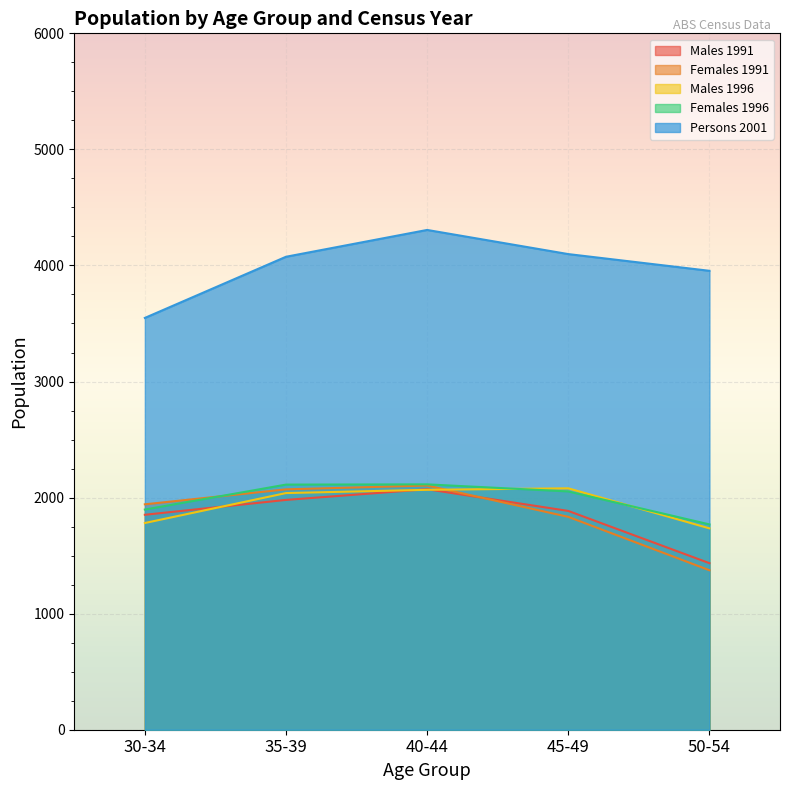

What is the spread (max minus min) of values at 30-34?

1767